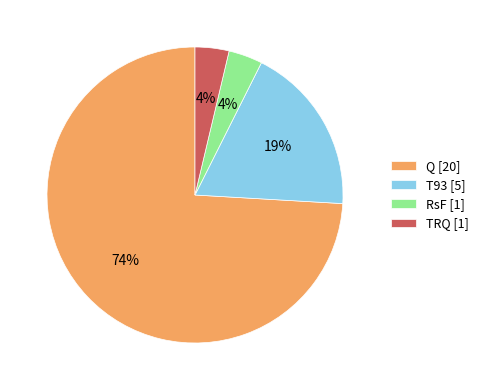

To the nearest percent, what is the average slice percentage?

25%